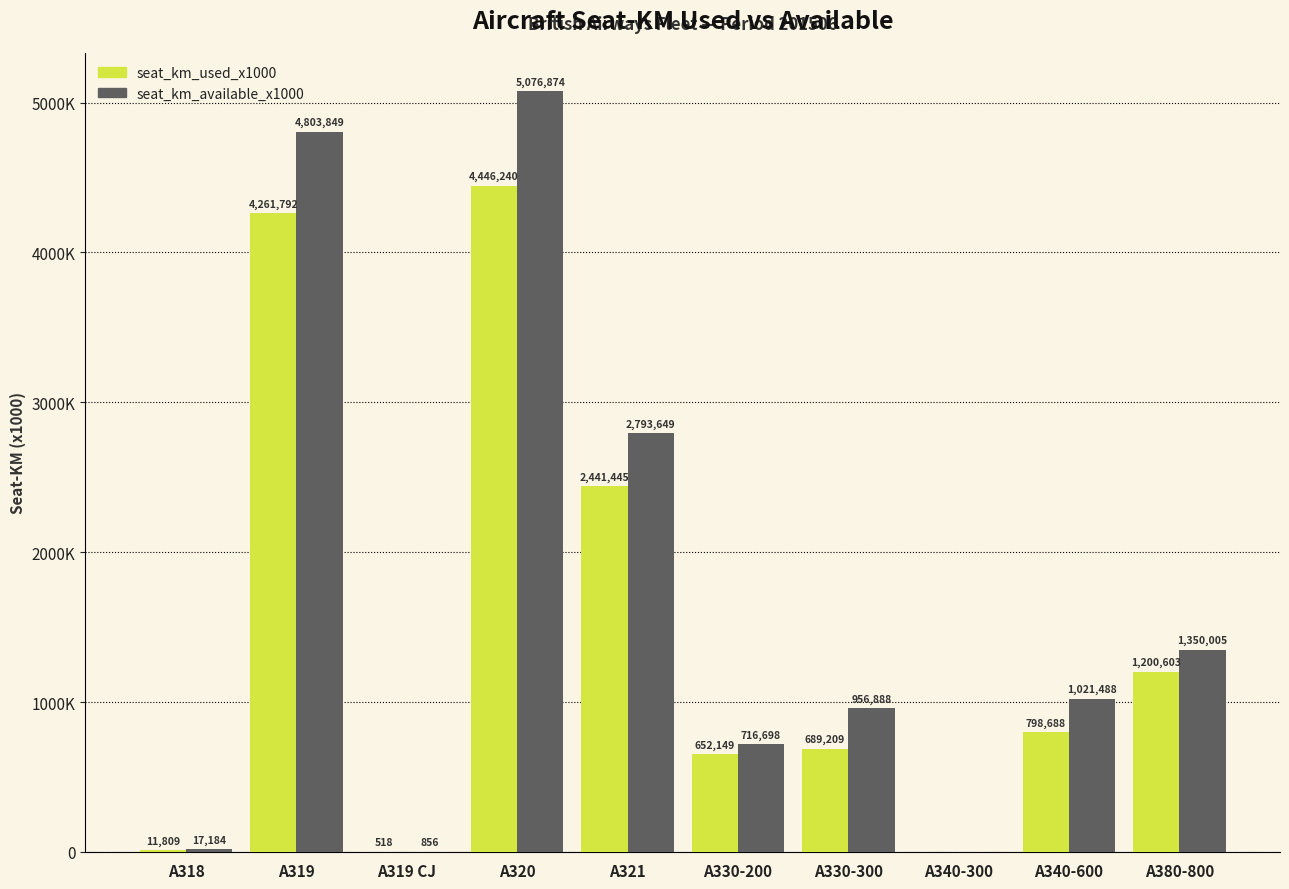

What is the sum of the seat_km_available_x1000 values at A380-800 and A319 CJ?

1350861